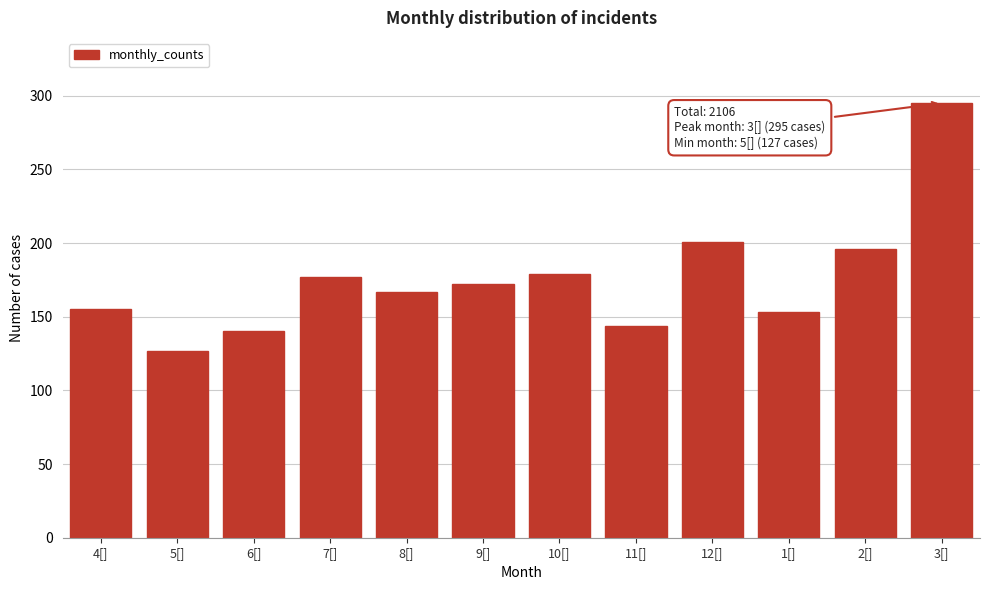

Reading left to right, list all the values displayed in this chart.

155	127	140	177	167	172	179	144	201	153	196	295